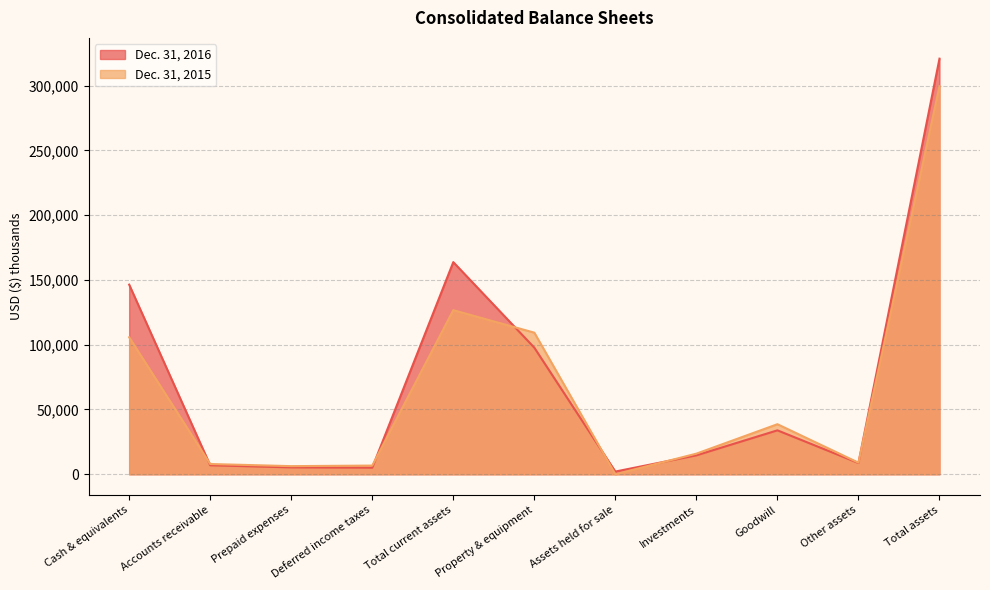

What is the sum of the Dec. 31, 2016 values at Total current assets and Prepaid expenses?

169046